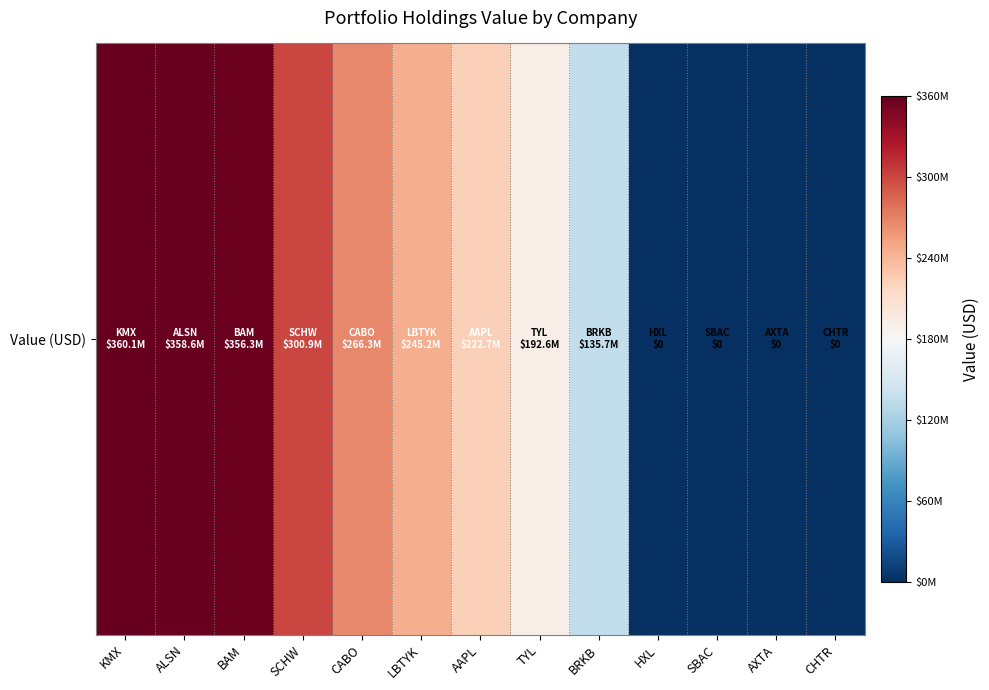

List the labels in order of value, largest first.

KMX, ALSN, BAM, SCHW, CABO, LBTYK, AAPL, TYL, BRKB, HXL, SBAC, AXTA, CHTR